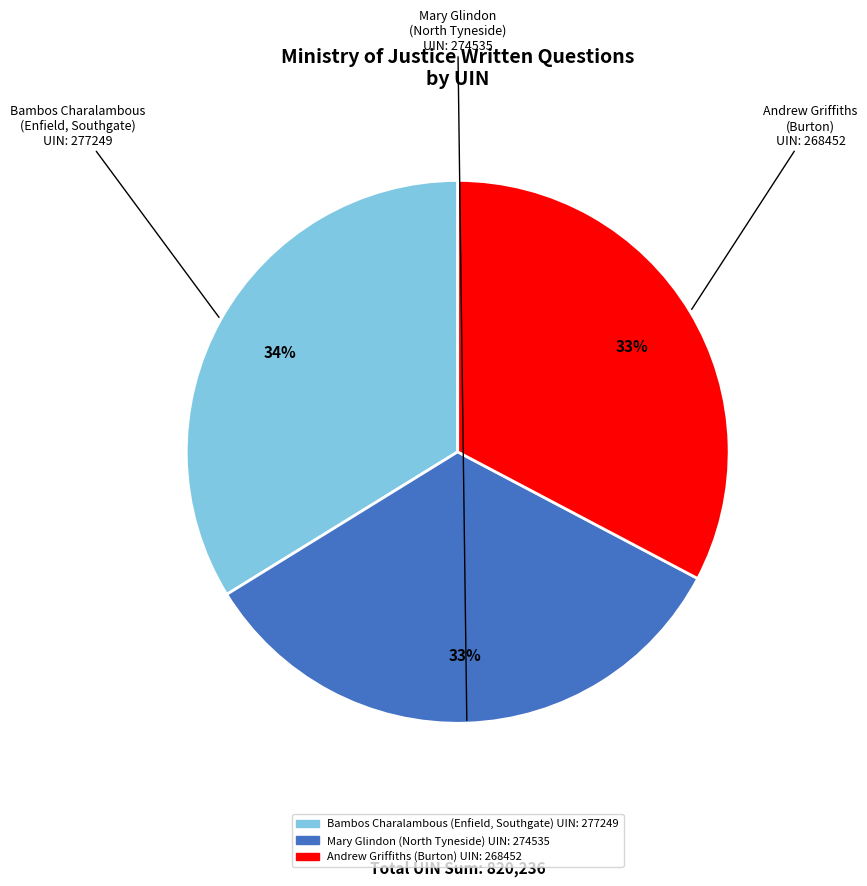

Is there any slice that represents more than half of the pie?

No